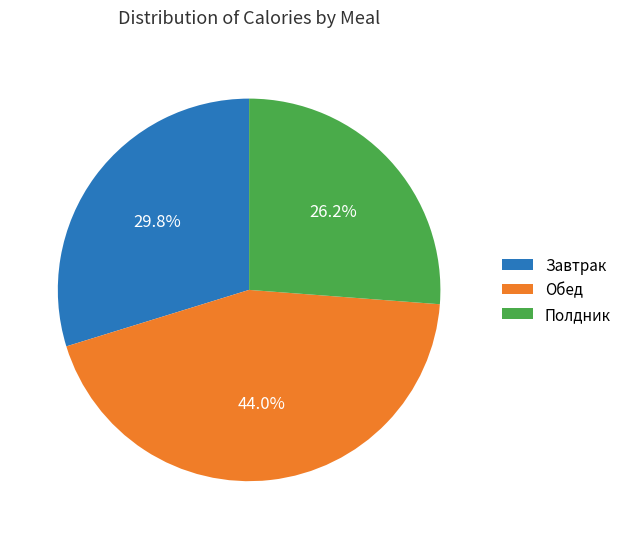

How much of the chart is everything except Обед?

56.0%